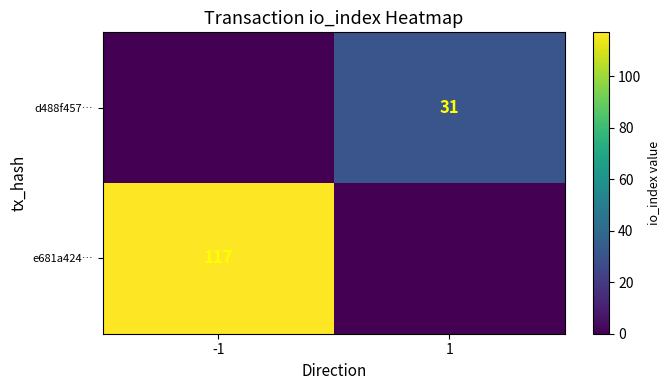

Is it true that e681a424… equals 117 at -1?

True